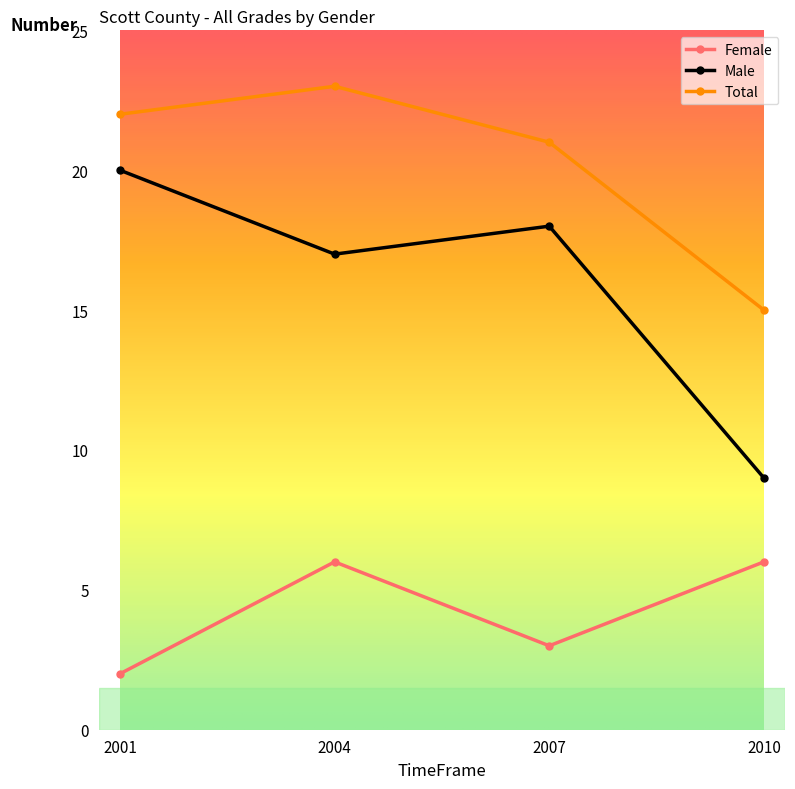

The value of Female at 2007 is 5. True or false?

False